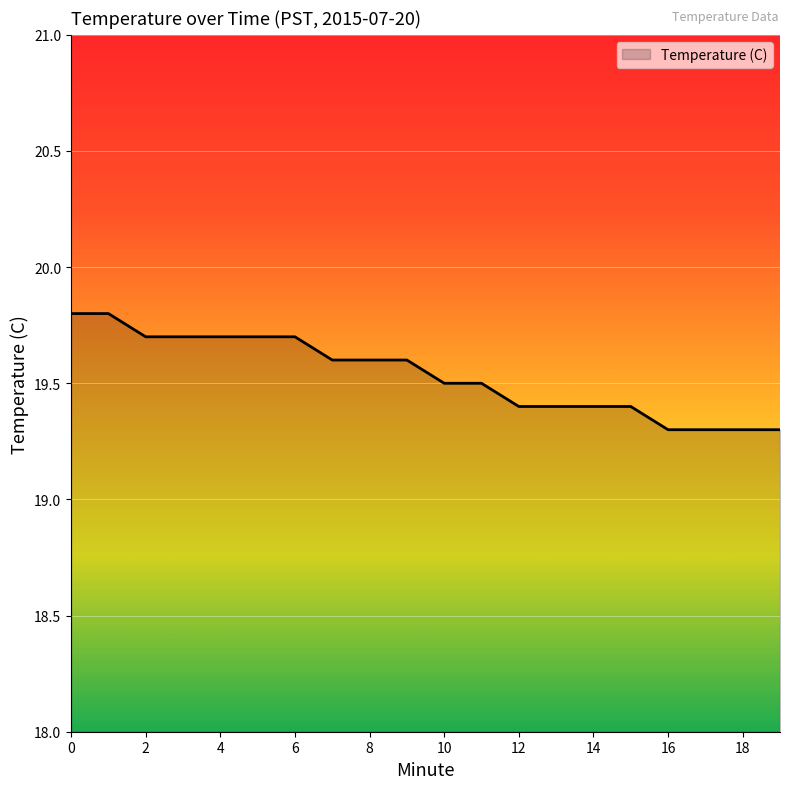

What is the difference between the maximum and minimum values?

0.5